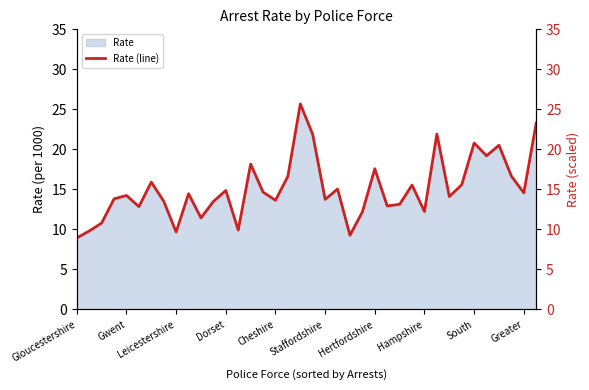

Which category has the lowest value across all series?

Gloucestershire